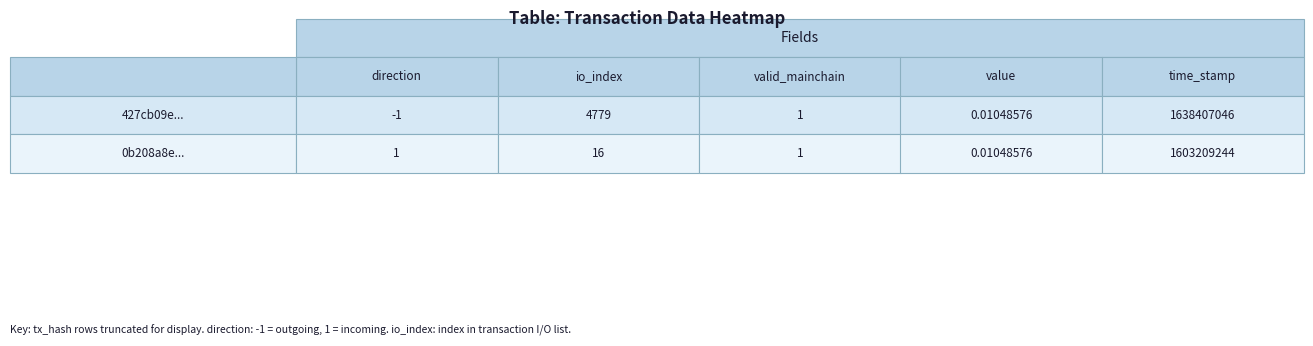

Which label corresponds to the smallest value in the chart?

direction